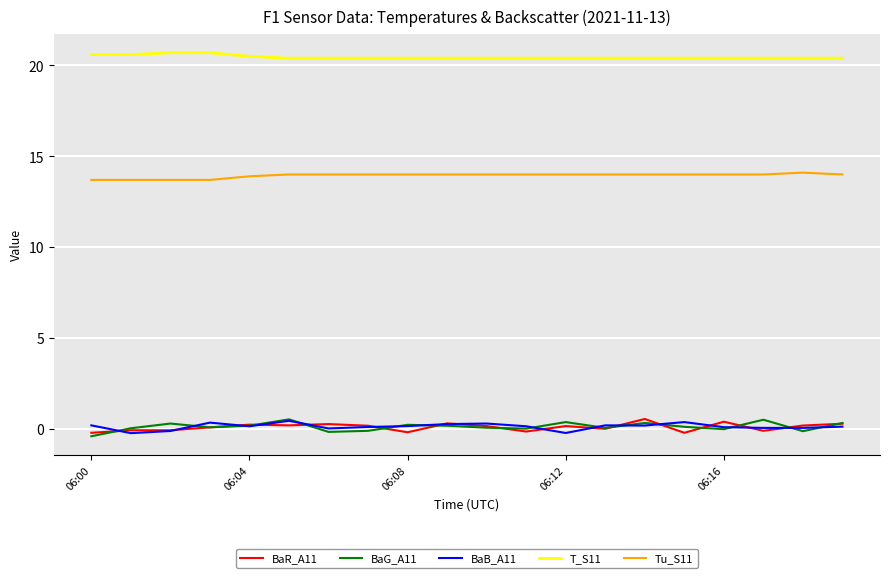

Which series has the largest total across all categories?

T_S11